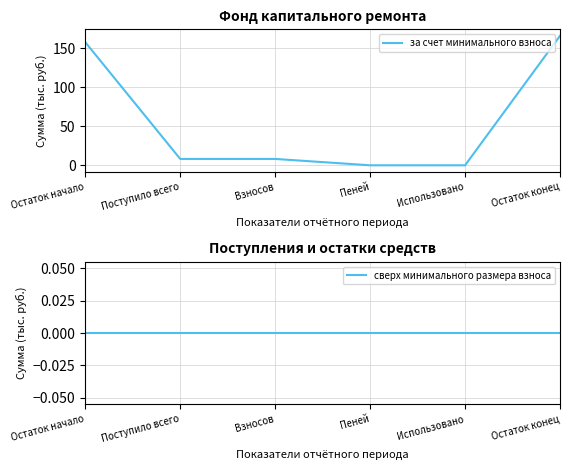

Reading left to right, list all the values displayed in this chart.

за счет минимального взноса: Остаток начало=158.0	Поступило всего=8.2	Взносов=8.2	Пеней=0.0	Использовано=0.0	Остаток конец=166.2
сверх минимального размера взноса: Остаток начало=0.0	Поступило всего=0.0	Взносов=0.0	Пеней=0.0	Использовано=0.0	Остаток конец=0.0